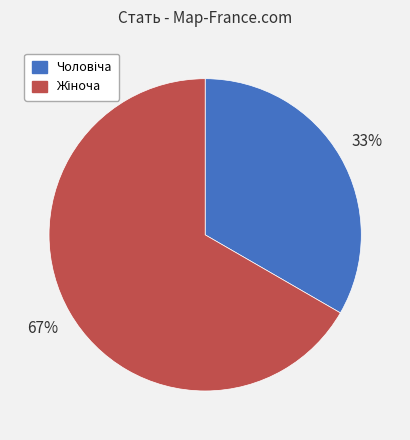

Is there any slice that represents more than half of the pie?

Yes